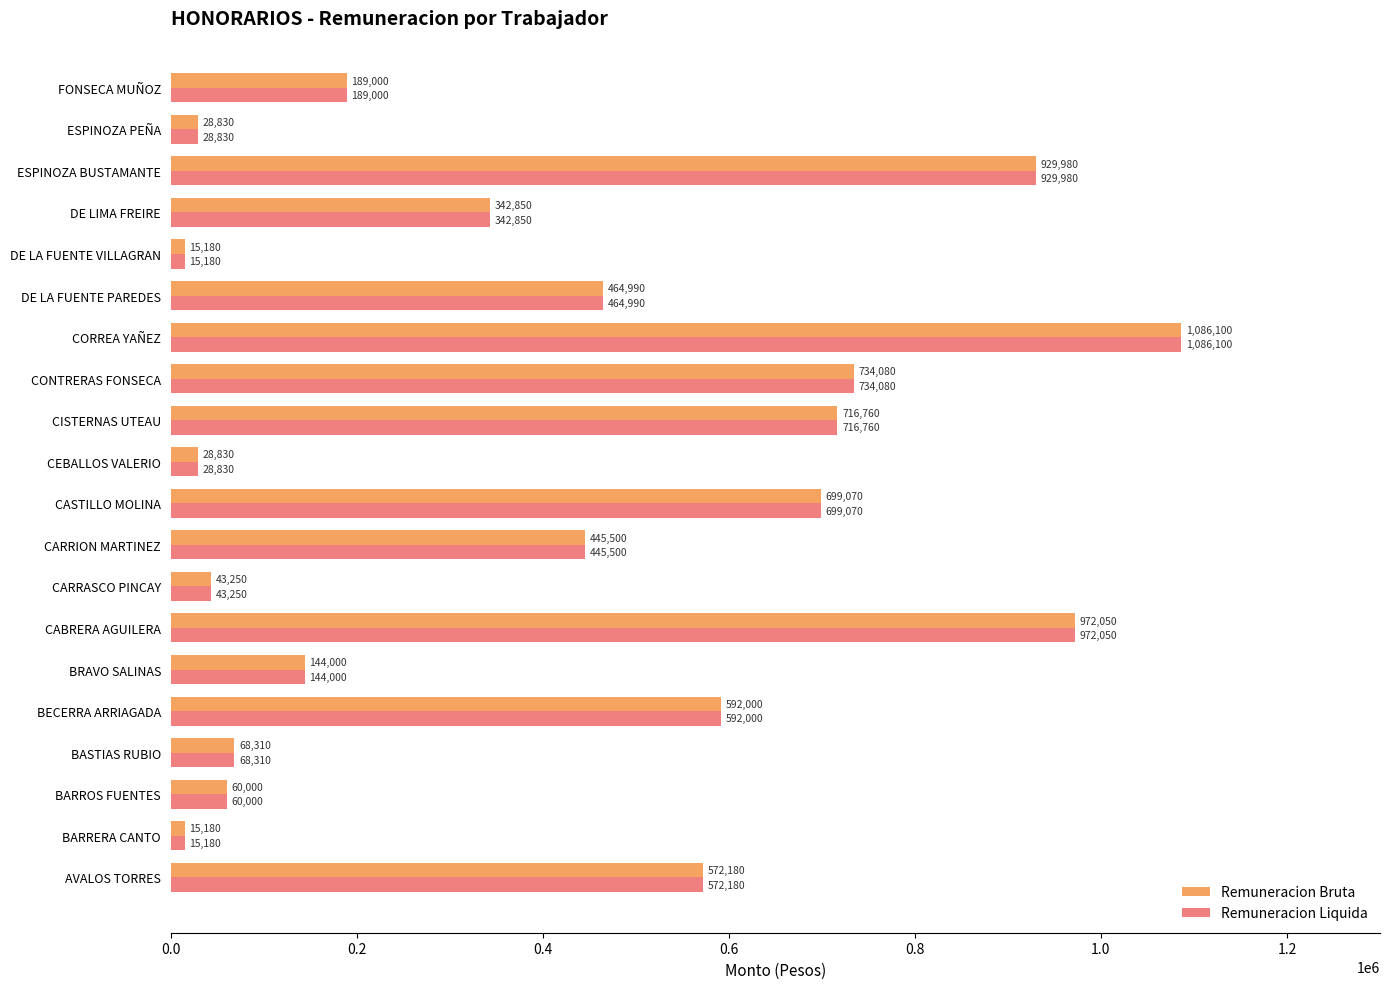

Read the Remuneracion Liquida value at CONTRERAS FONSECA.

734080